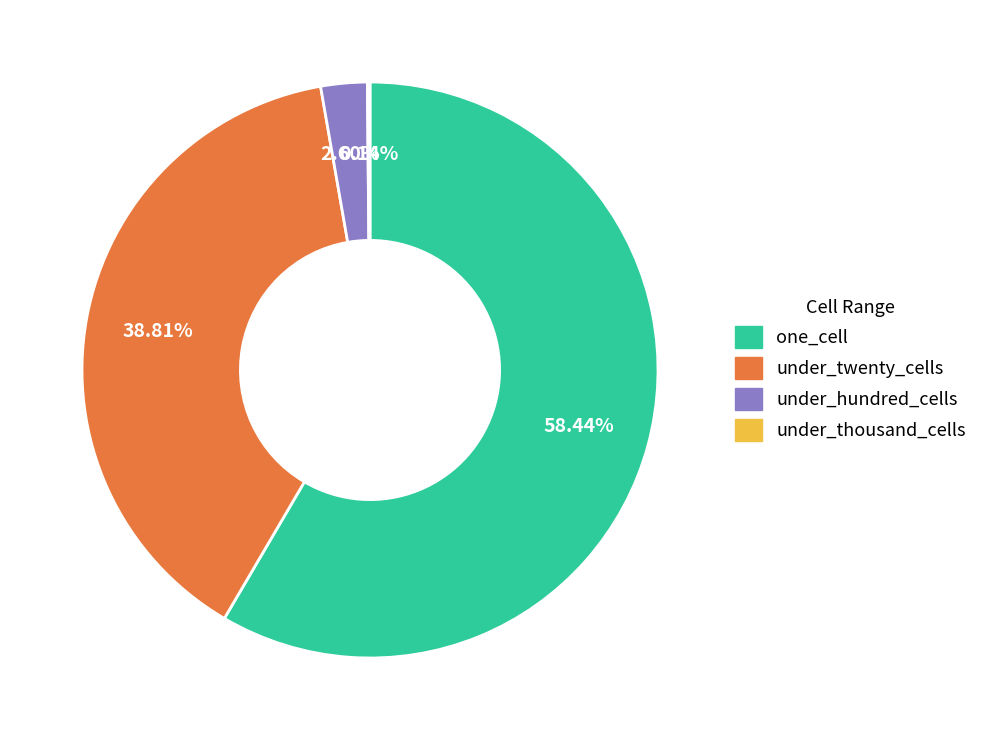

What is the largest slice in the pie chart?

one_cell